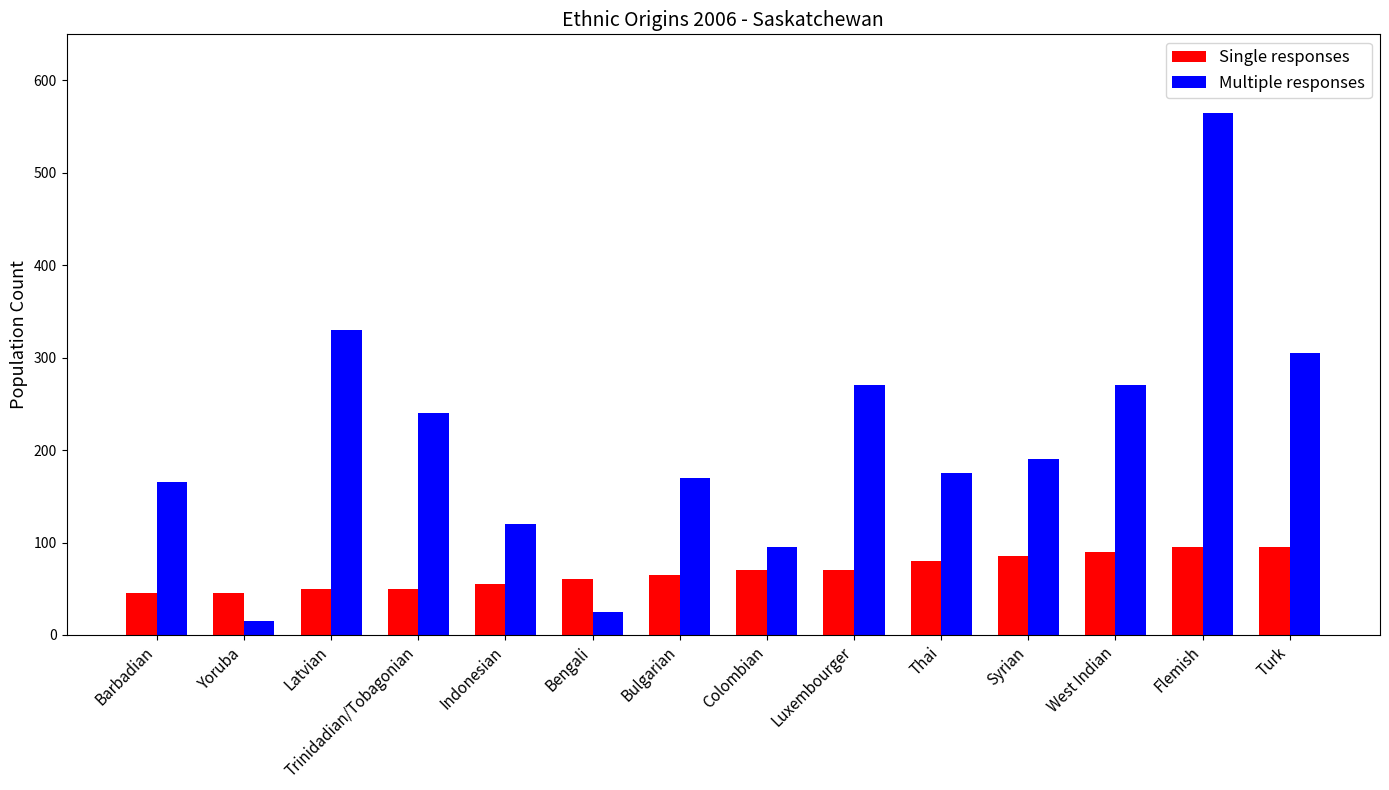

Is it true that Multiple responses equals 95 at Colombian?

True